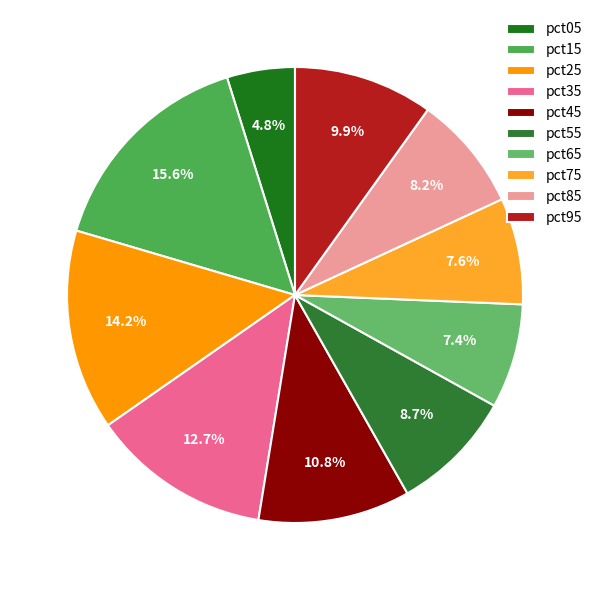

Is there any slice that represents more than half of the pie?

No